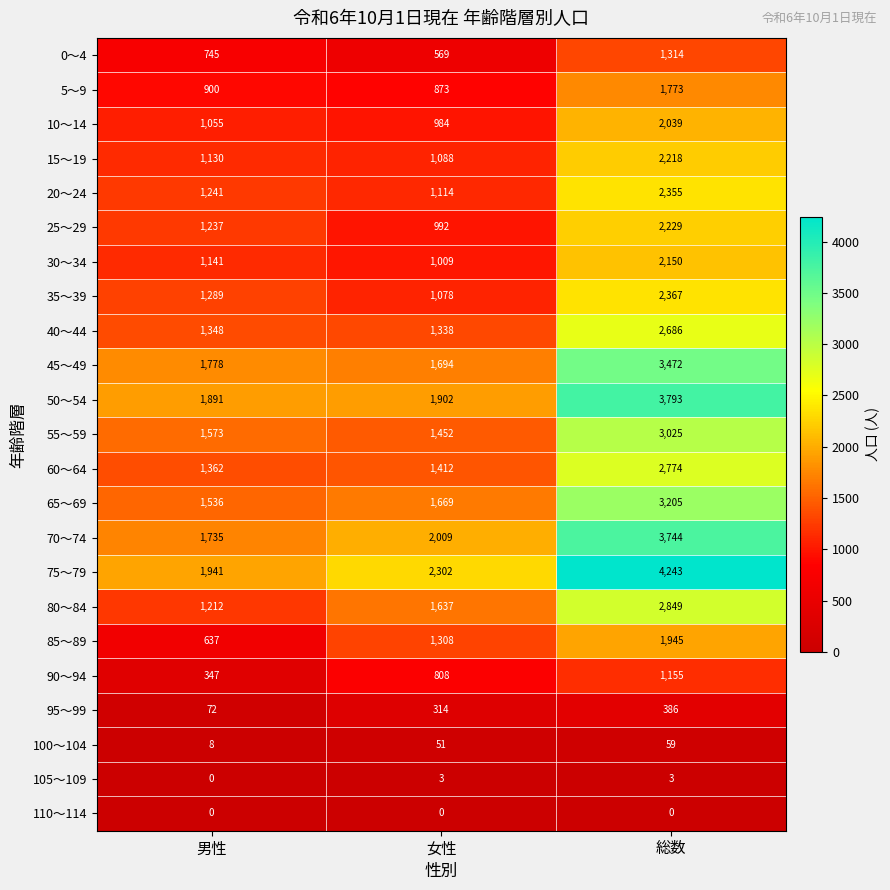

Rank the series at 総数 from highest to lowest value.

75～79, 50～54, 70～74, 45～49, 65～69, 55～59, 80～84, 60～64, 40～44, 35～39, 20～24, 25～29, 15～19, 30～34, 10～14, 85～89, 5～9, 0～4, 90～94, 95～99, 100～104, 105～109, 110～114